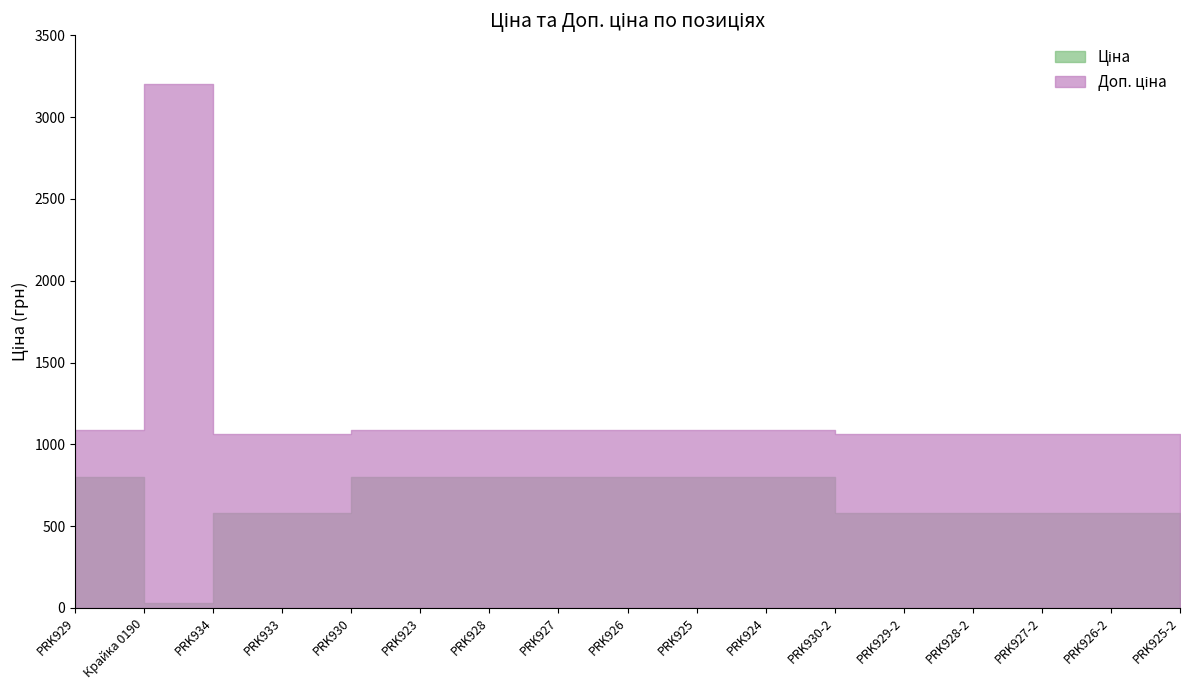

How many lines are shown in the chart?

2